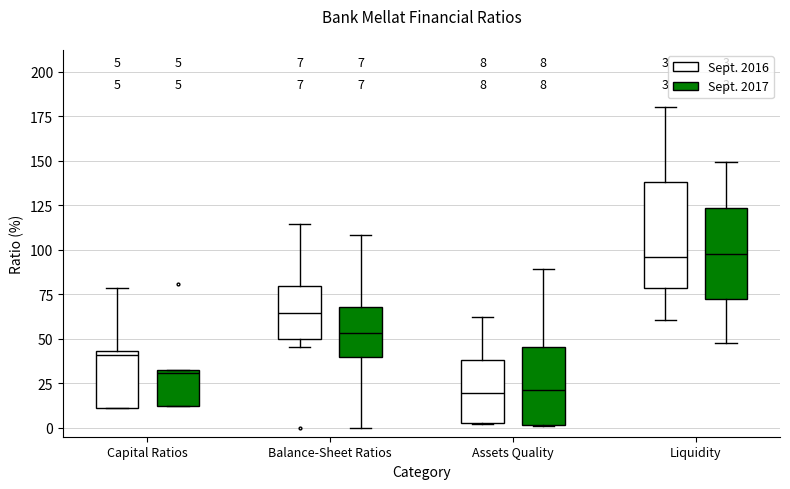

Comparing the boxes themselves (not the whiskers), which one is the tallest?

Liquidity (Sept. 2016)